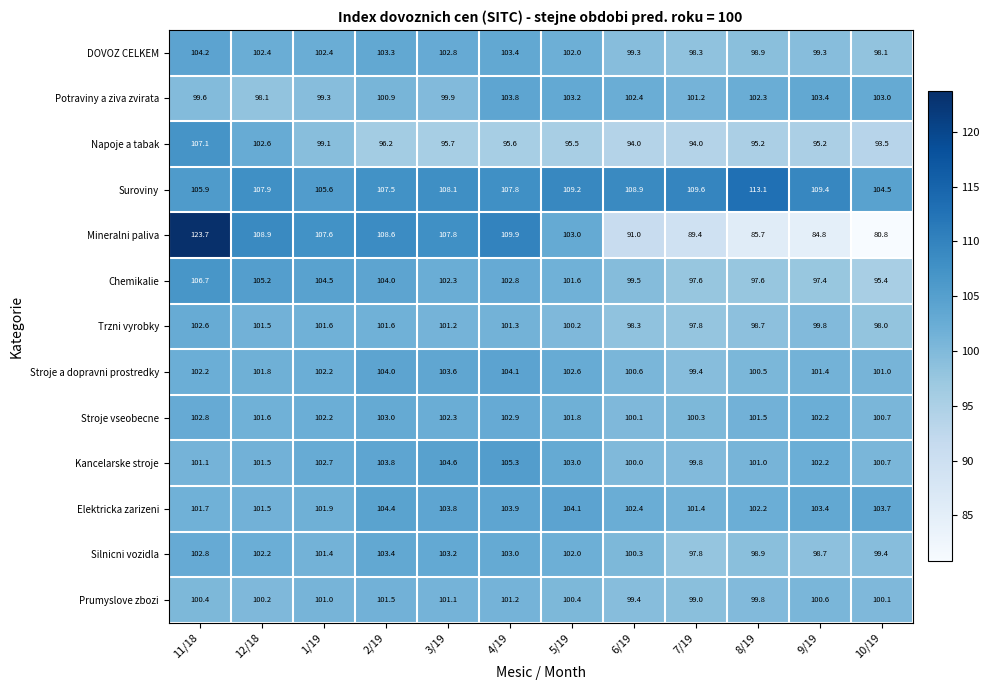

Rank the series by their maximum value, from highest to lowest.

Mineralni paliva, Suroviny, Napoje a tabak, Chemikalie, Kancelarske stroje, Elektricka zarizeni, DOVOZ CELKEM, Stroje a dopravni prostredky, Potraviny a ziva zvirata, Silnicni vozidla, Stroje vseobecne, Trzni vyrobky, Prumyslove zbozi